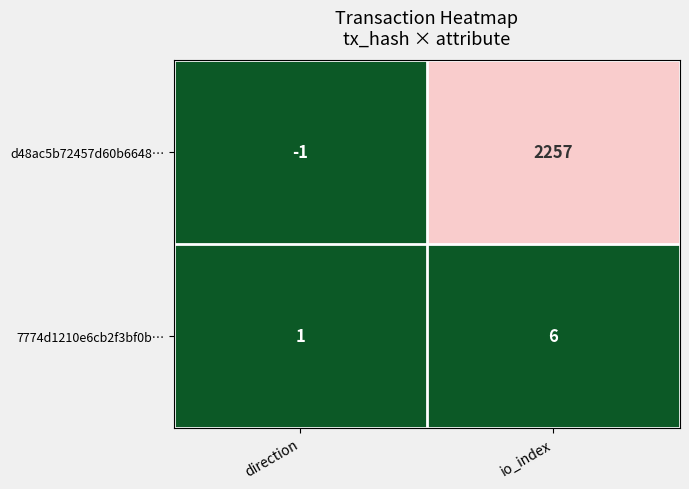

True or false: d48ac5b72457d60b6648… has a value of 2257 at io_index.

True